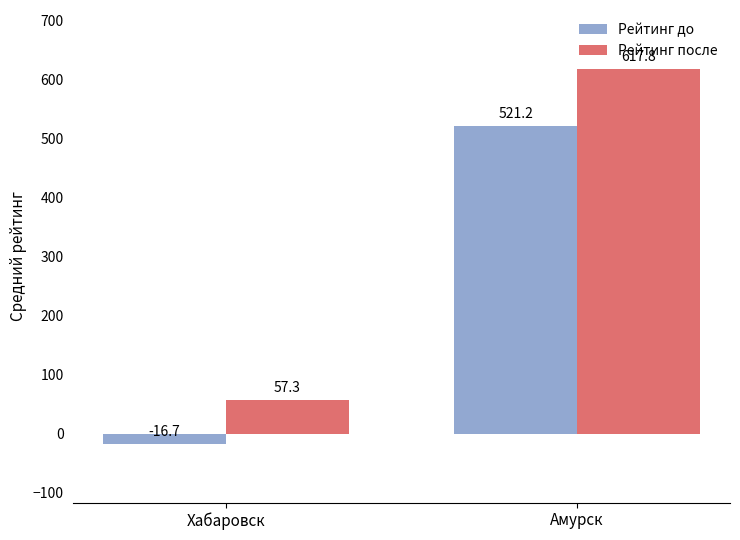

The value of Рейтинг после at Амурск is 617.8. True or false?

True